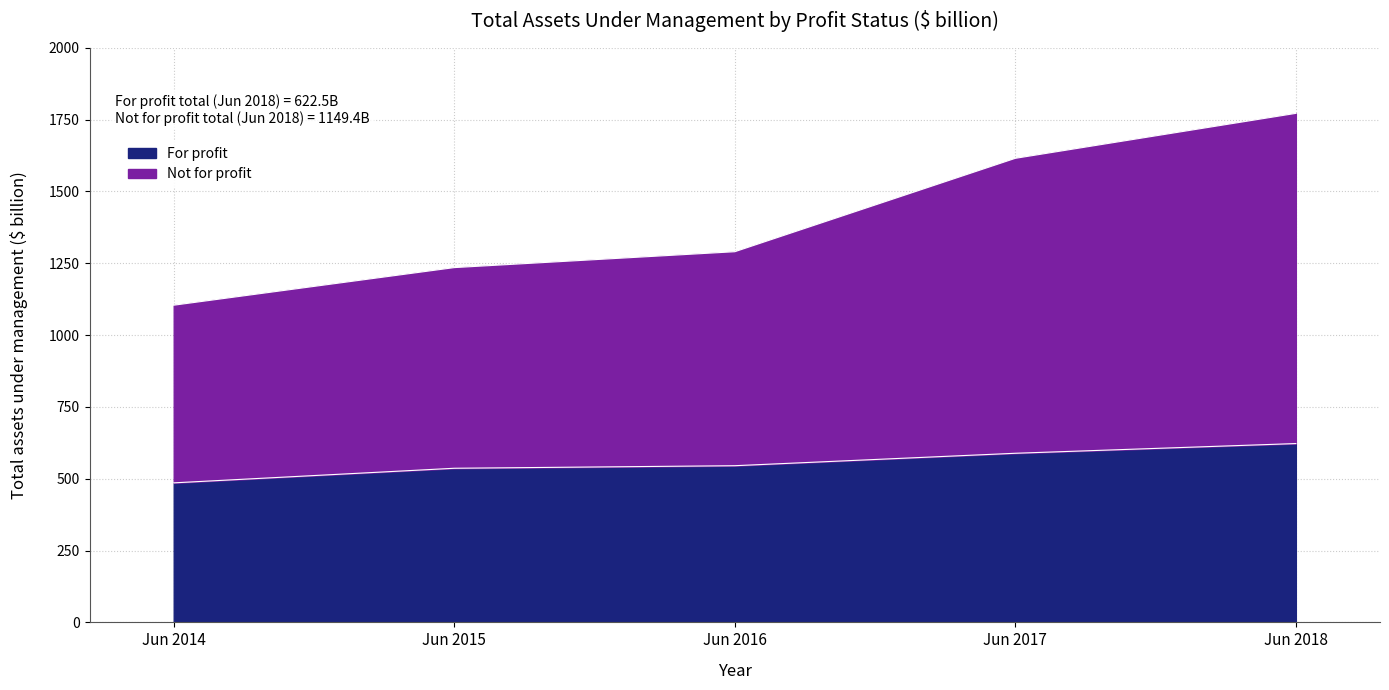

Which category has the highest value across all series?

Jun 2018